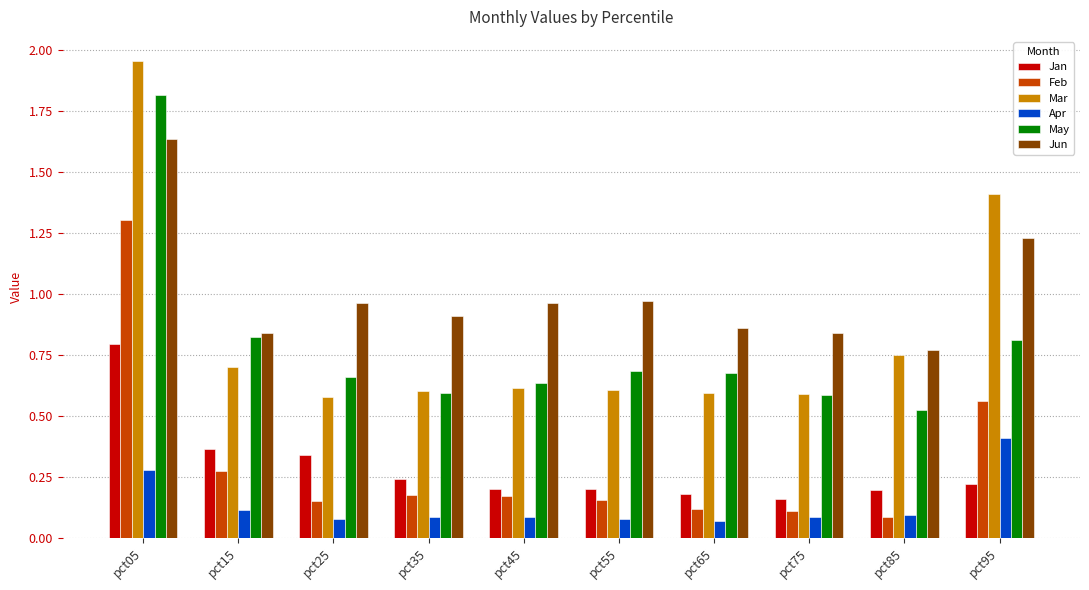

Does the chart contain any negative values?

No